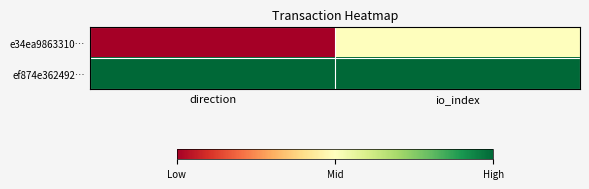

Which series changed the most between direction and io_index?

e34ea9863310…